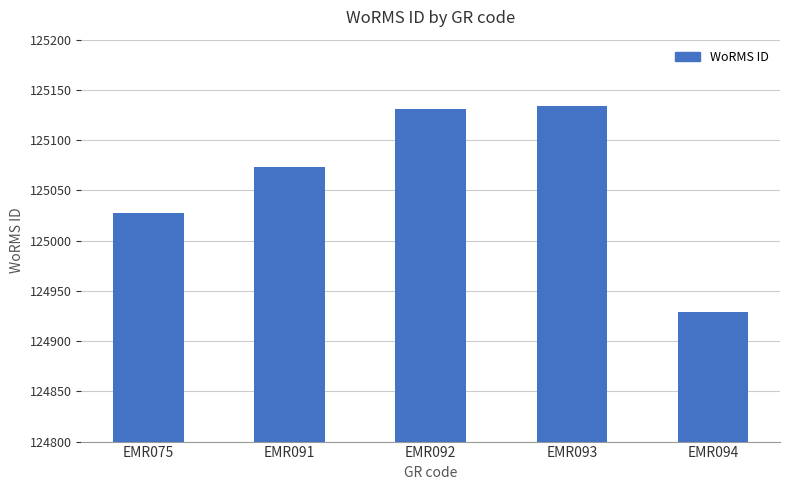

What is the greatest value displayed?

125134